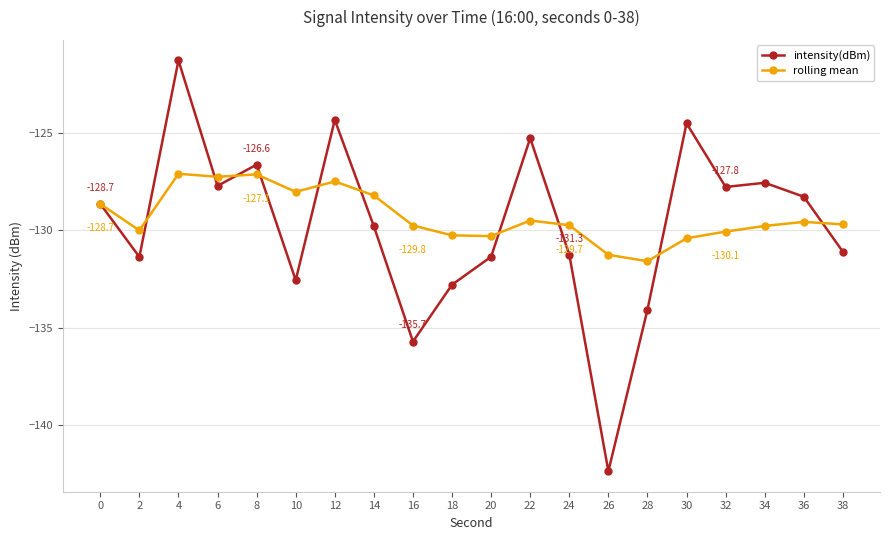

What is the minimum value shown in the chart?

-142.4